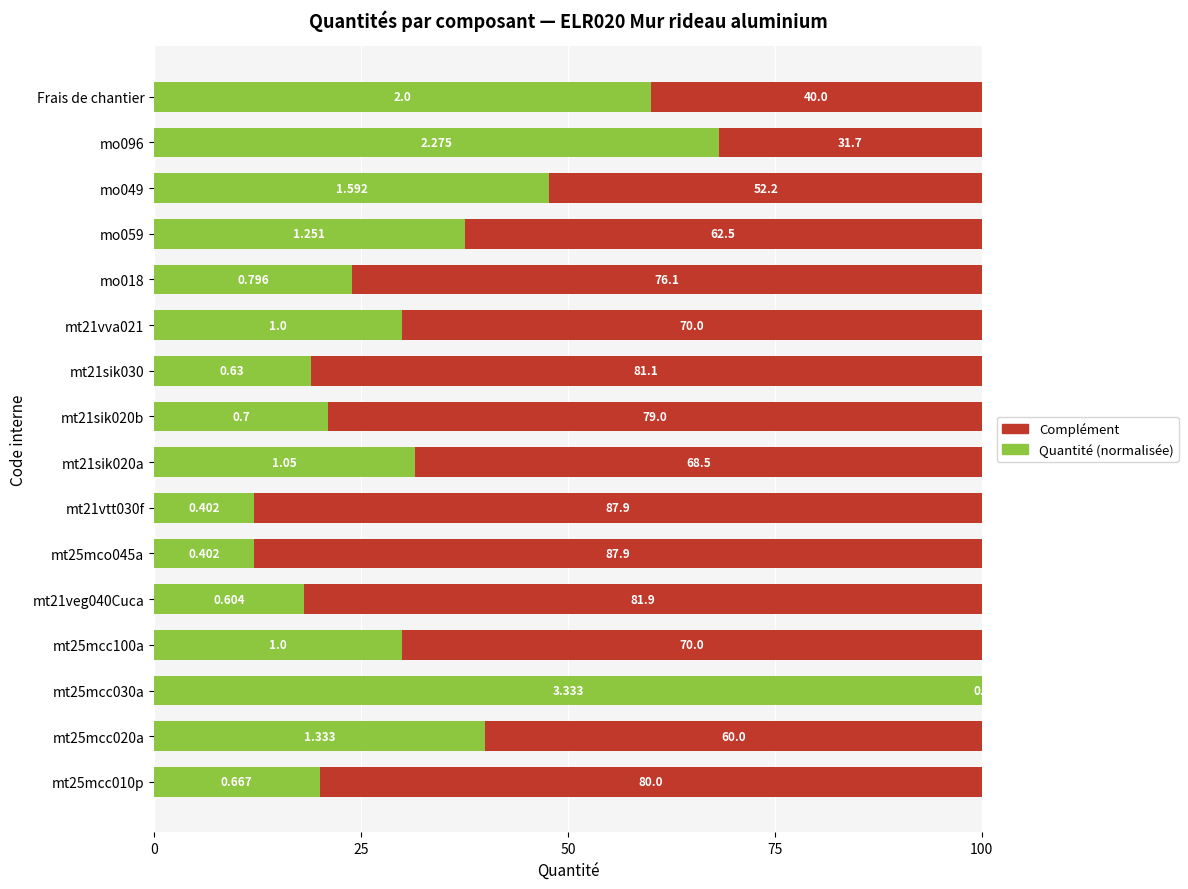

Where is Quantité (normalisée) nearest to the value 56?

Frais de chantier